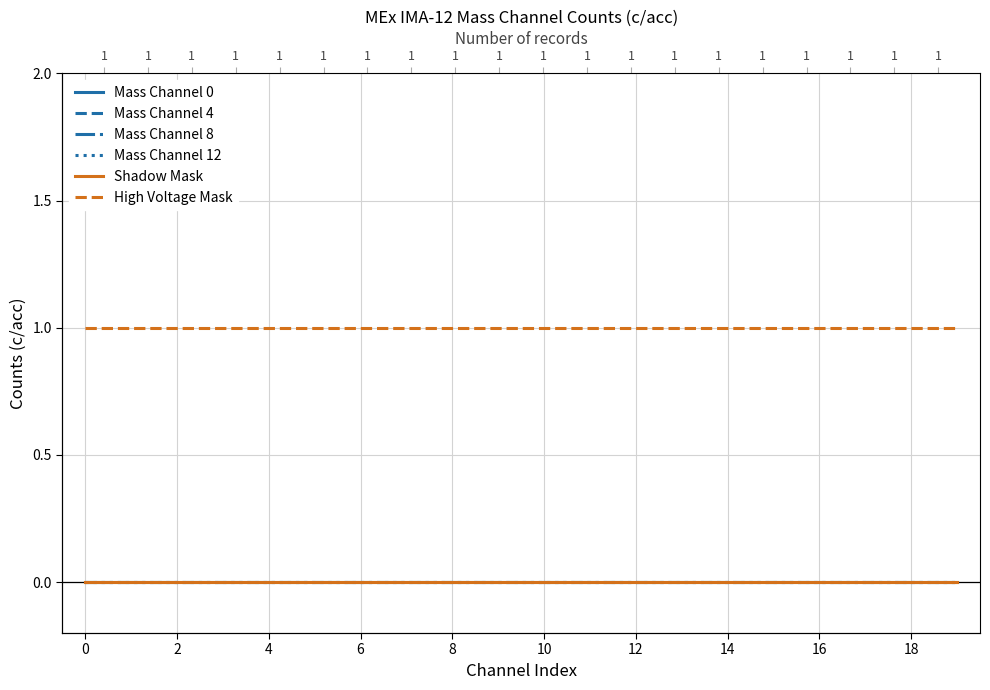

Reading right to left, extract all data points from this chart.

Mass Channel 0: 0	0	0	0	0	0	0	0	0	0	0	0	0	0	0	0	0	0	0	0
Mass Channel 4: 0	0	0	0	0	0	0	0	0	0	0	0	0	0	0	0	0	0	0	0
Mass Channel 8: 0	0	0	0	0	0	0	0	0	0	0	0	0	0	0	0	0	0	0	0
Mass Channel 12: 0	0	0	0	0	0	0	0	0	0	0	0	0	0	0	0	0	0	0	0
Shadow Mask: 0	0	0	0	0	0	0	0	0	0	0	0	0	0	0	0	0	0	0	0
High Voltage Mask: 1	1	1	1	1	1	1	1	1	1	1	1	1	1	1	1	1	1	1	1